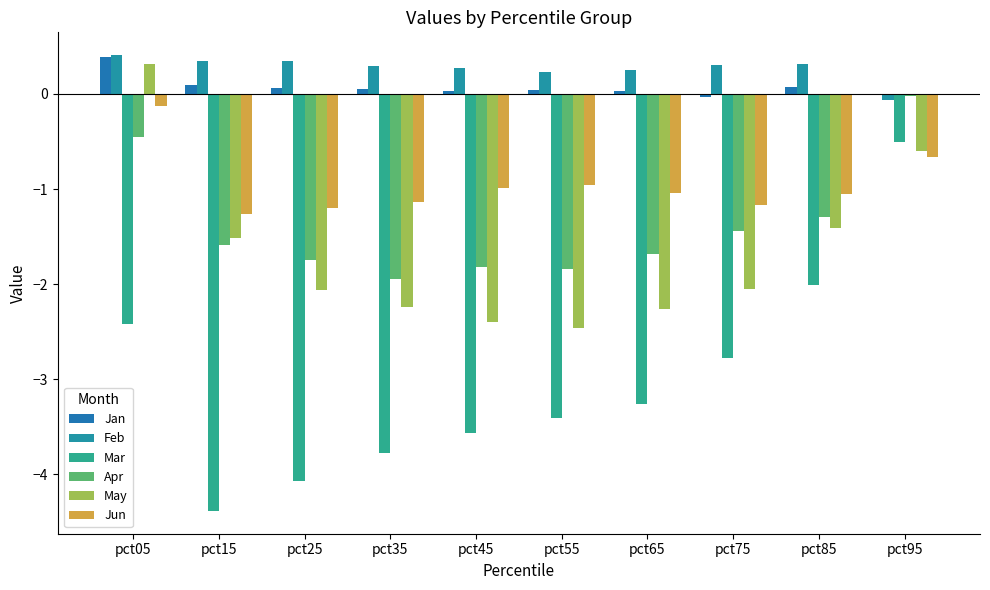

At which category does the chart reach its peak across all series?

pct05